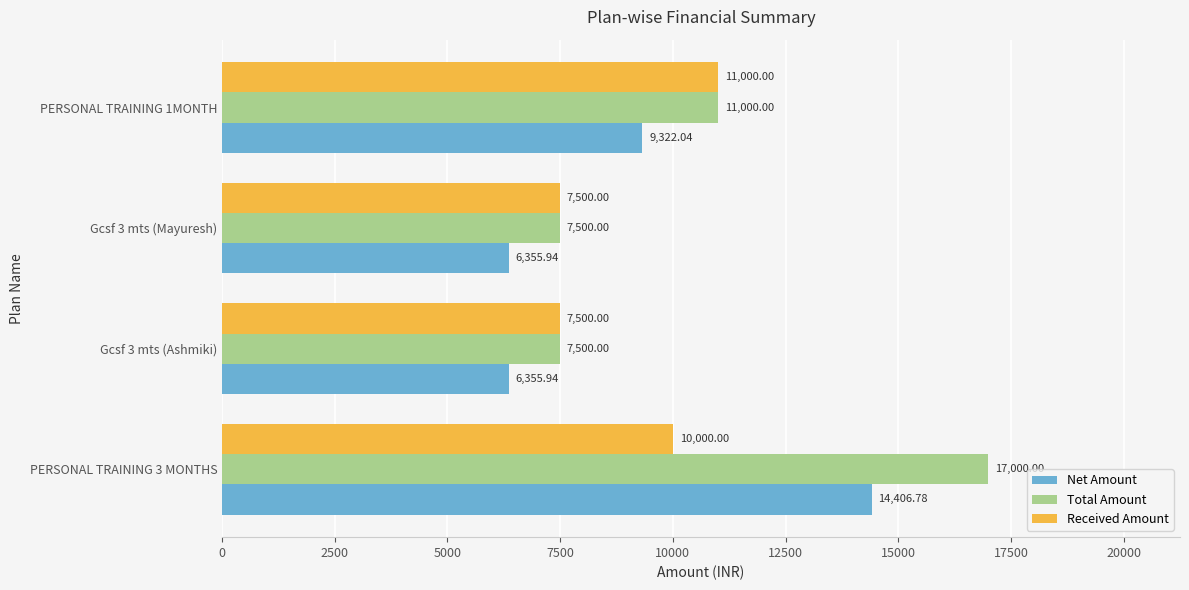

Is the value of Received Amount at Gcsf 3 mts (Ashmiki) greater than the value of Net Amount at Gcsf 3 mts (Ashmiki)?

Yes